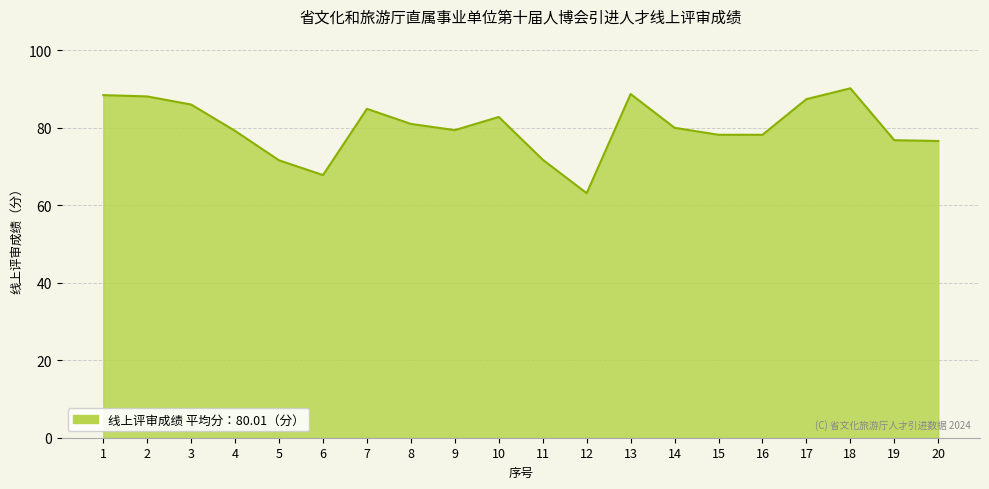

At which category does the chart reach its minimum across all series?

12